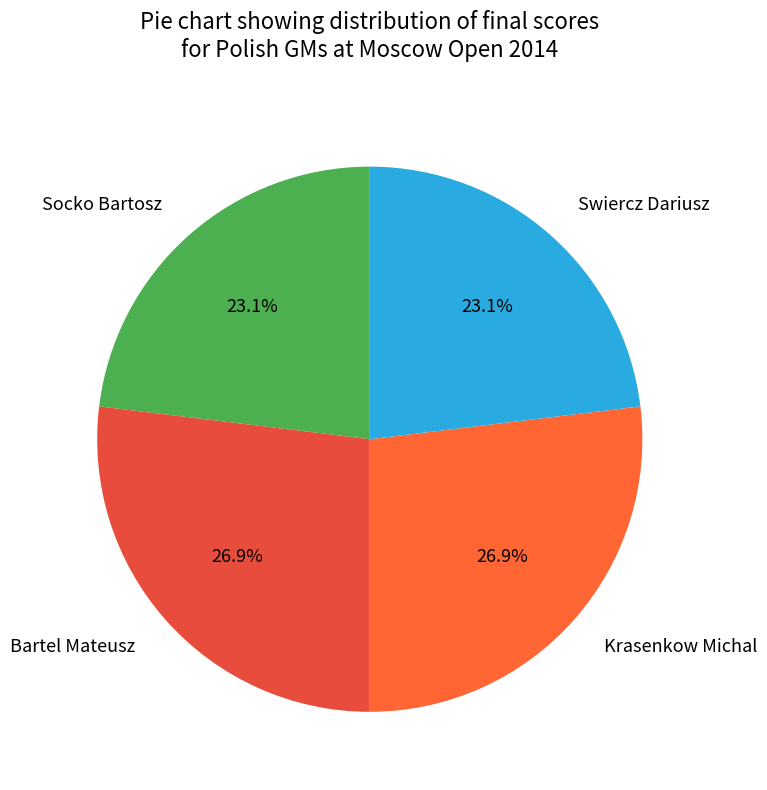

Combined, what portion of the pie is Socko Bartosz and Bartel Mateusz?

50.0%